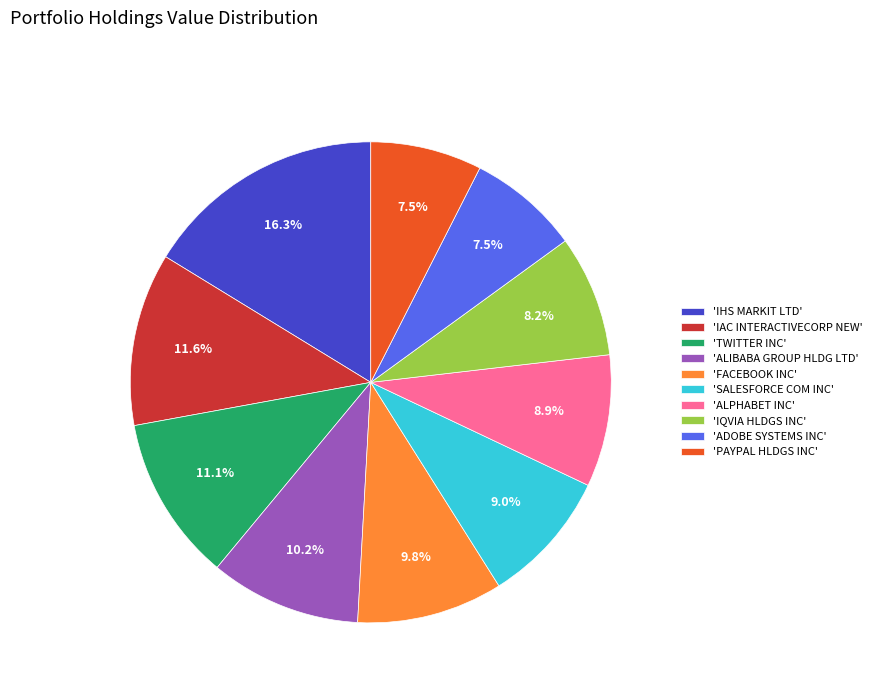

Which category has the biggest portion of the pie?

'IHS MARKIT LTD'